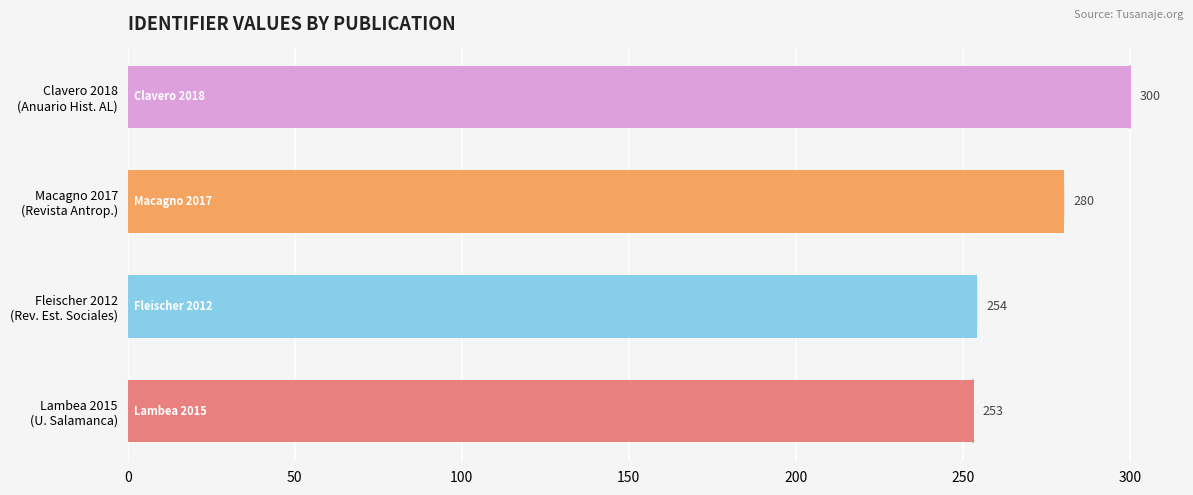

Reading top to bottom, transcribe all the data shown in this chart.

300	280	254	253